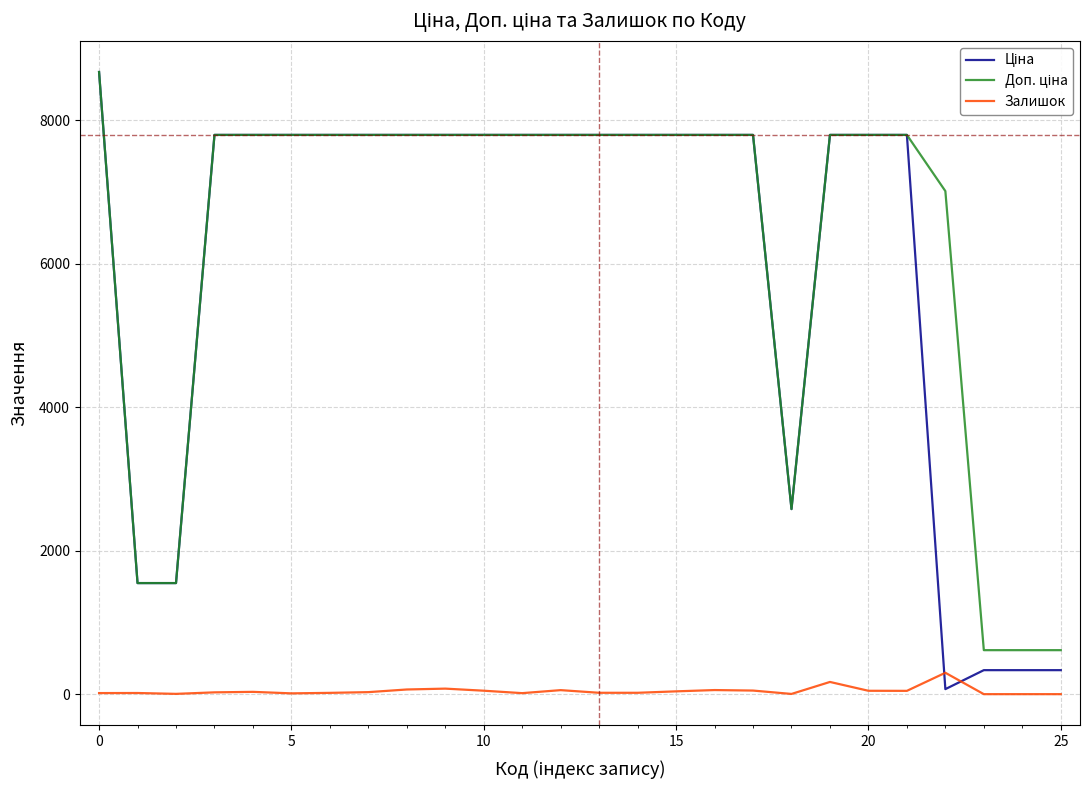

Does the chart have visible grid lines?

Yes